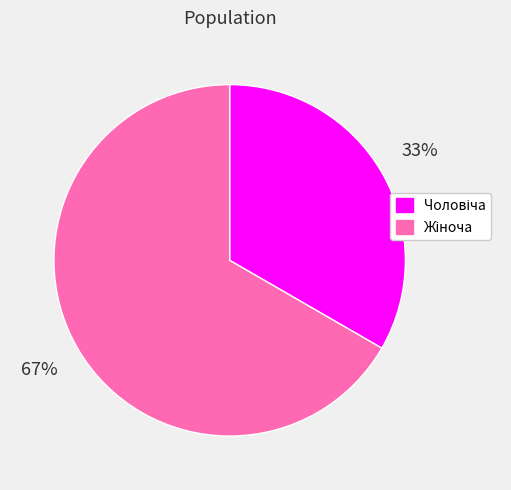

To the nearest percent, what is the average slice percentage?

50%